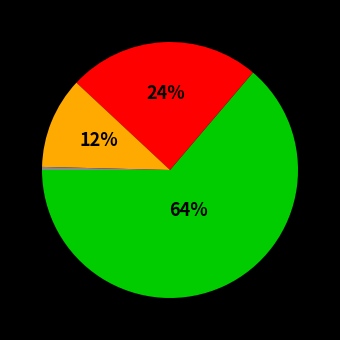

To the nearest percent, what is the average slice percentage?

25%